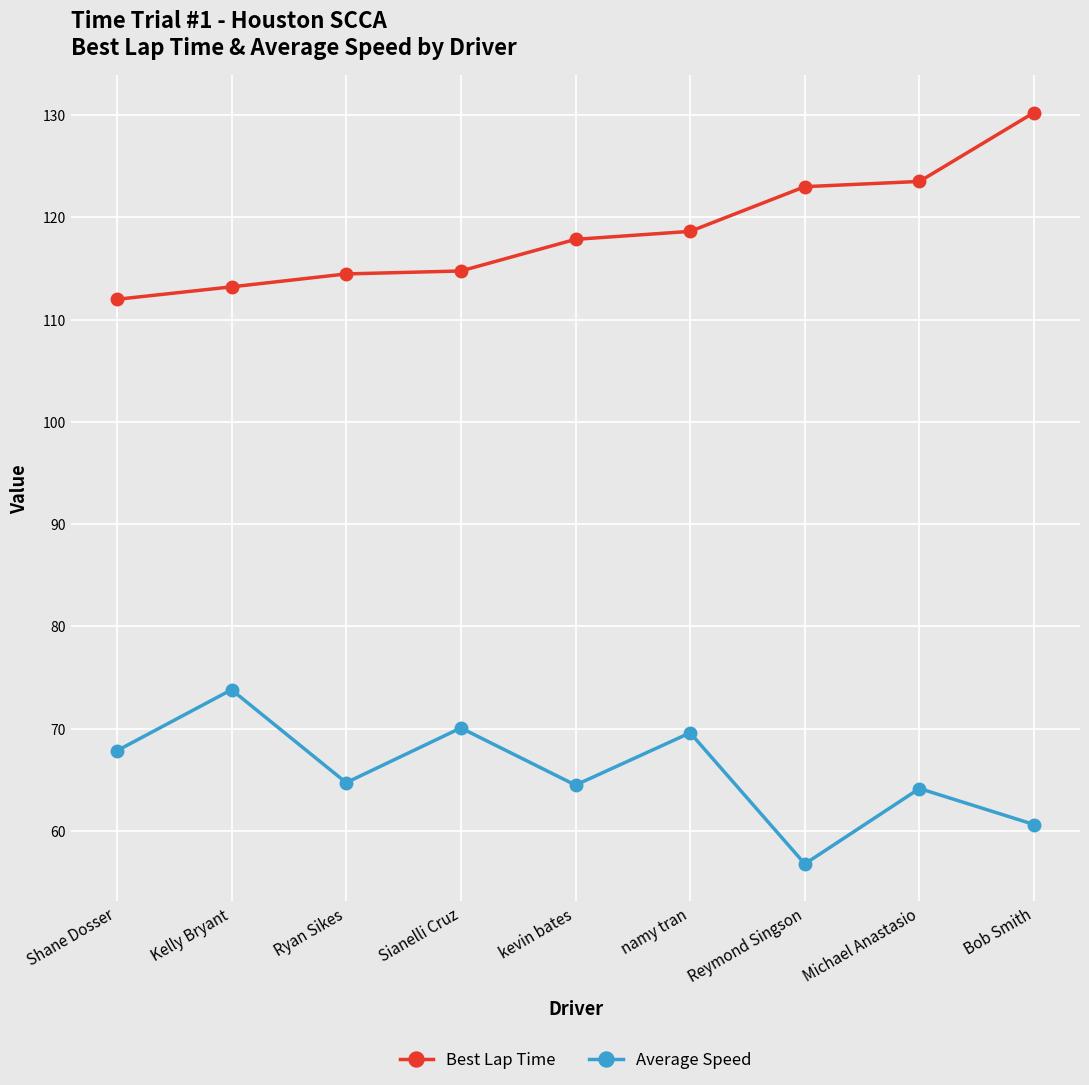

Where is the first local minimum for Average Speed?

Ryan Sikes